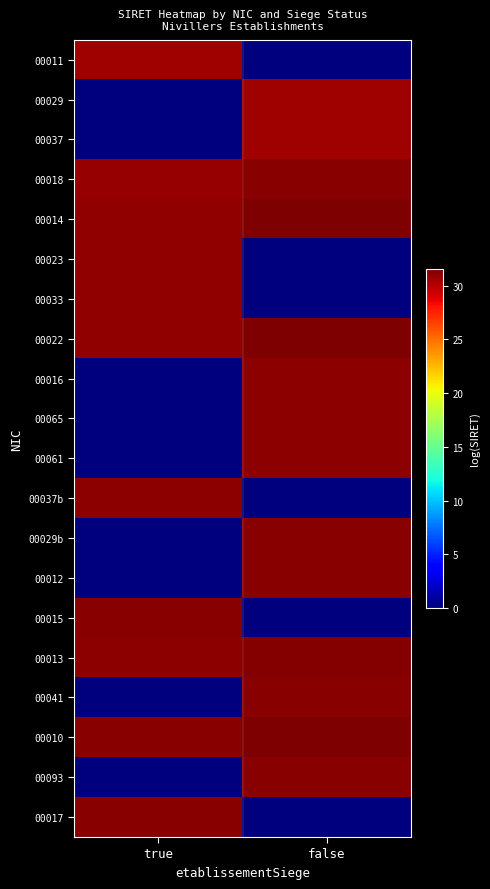

Reading right to left, transcribe all the data shown in this chart.

00011: false=0.0	true=30.7
00029: false=30.7	true=0.0
00037: false=30.7	true=0.0
00018: false=31.3	true=30.9
00014: false=31.5	true=31.0
00023: false=0.0	true=31.0
00033: false=0.0	true=31.1
00022: false=31.5	true=31.1
00016: false=31.2	true=0.0
00065: false=31.2	true=0.0
00061: false=31.2	true=0.0
00037b: false=0.0	true=31.2
00029b: false=31.3	true=0.0
00012: false=31.3	true=0.0
00015: false=0.0	true=31.3
00013: false=31.3	true=31.1
00041: false=31.3	true=0.0
00010: false=31.6	true=31.3
00093: false=31.3	true=0.0
00017: false=0.0	true=31.3